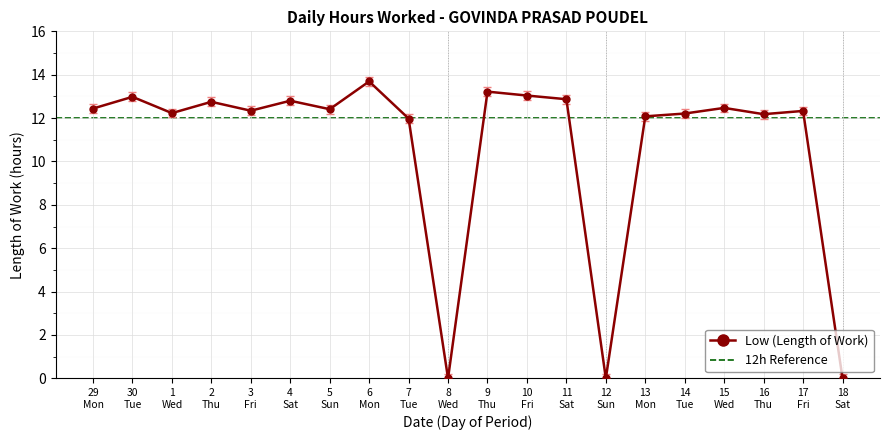

What is the maximum value for Low (Length of Work)?

13.7